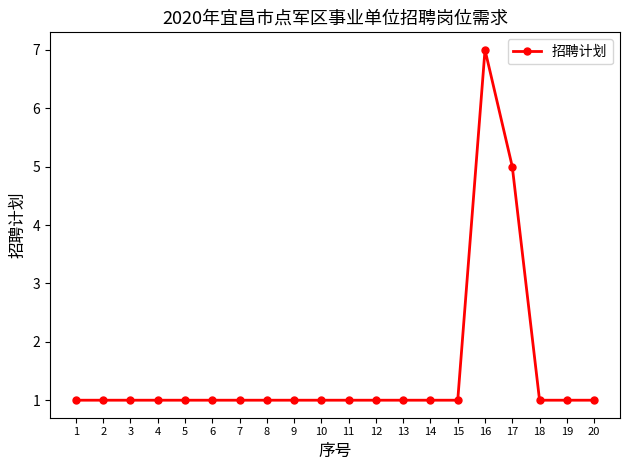

What is the ratio of the value at 2 to the value at 6?

1.0